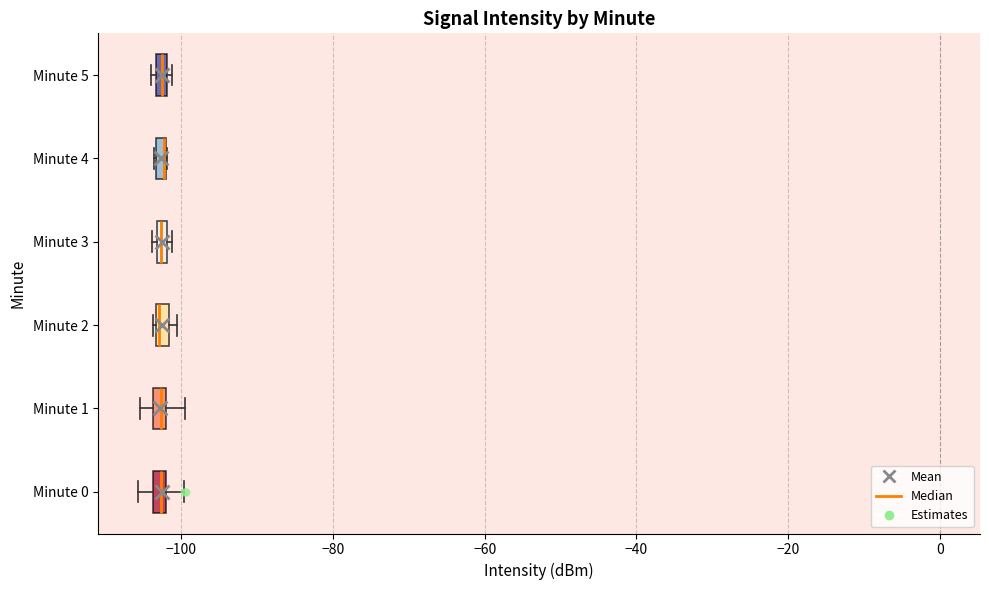

Where is the left edge of the box for Minute 2 on the x-axis? The values are not printed on the chart, so give them approximately, as read against the axis.

-104